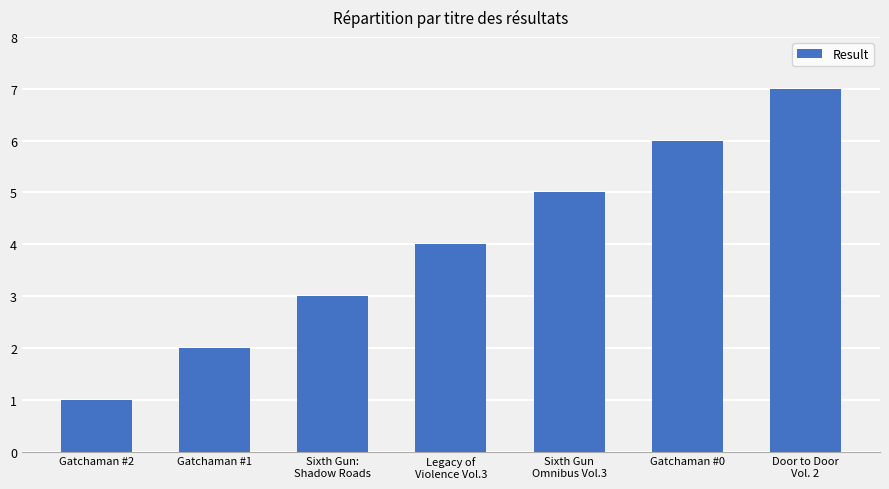

What is the maximum value shown in the chart?

7